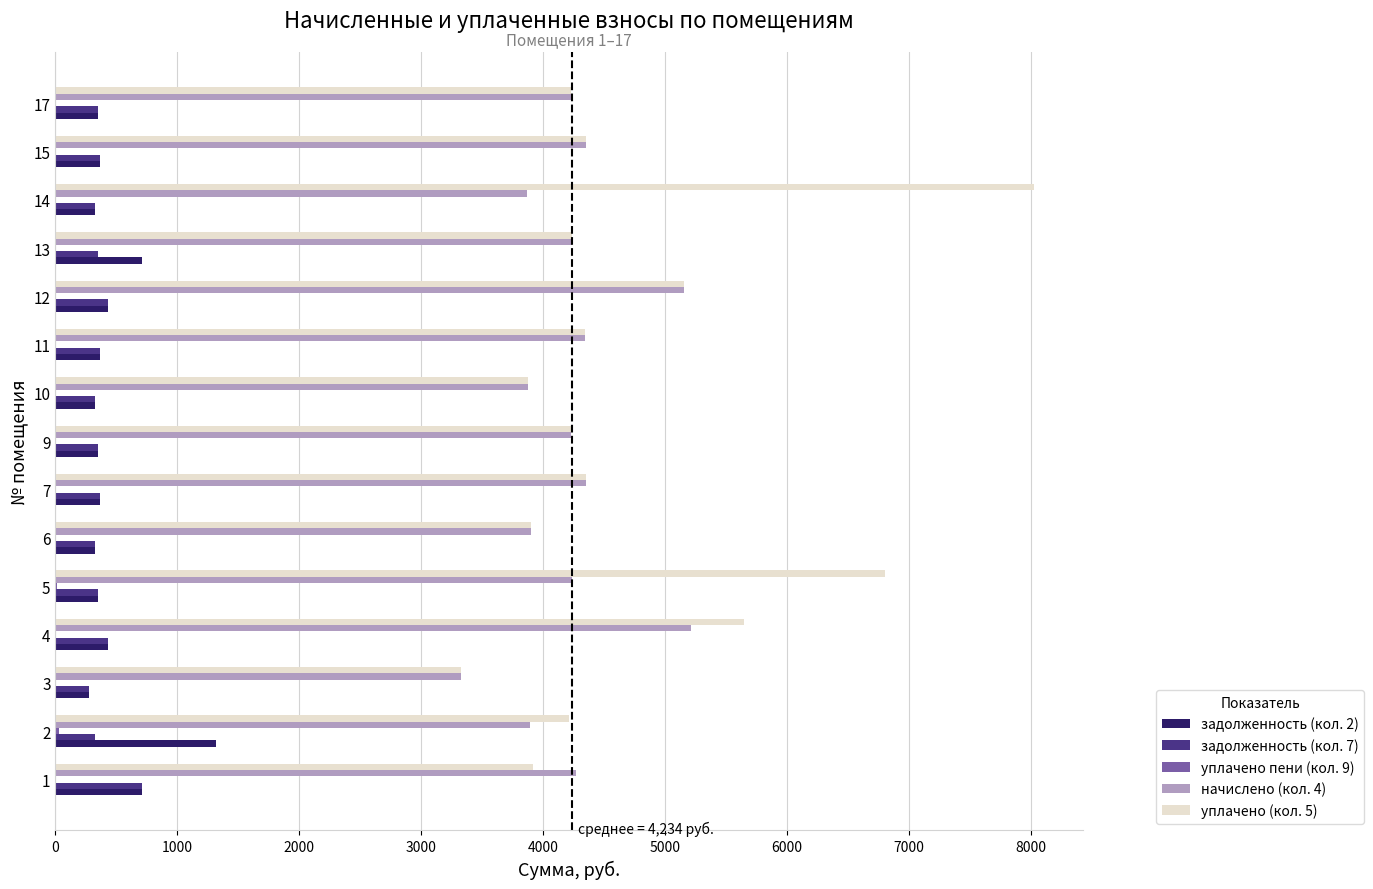

The value of начислено (кол. 4) at 15 is 4355.3. True or false?

True